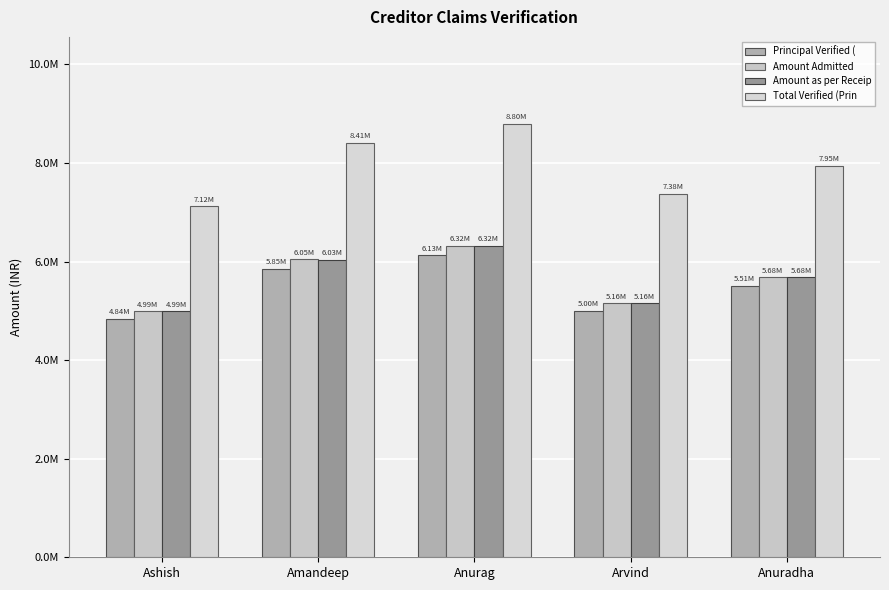

Which category has the lowest value in the Principal Verified ( series?

Ashish